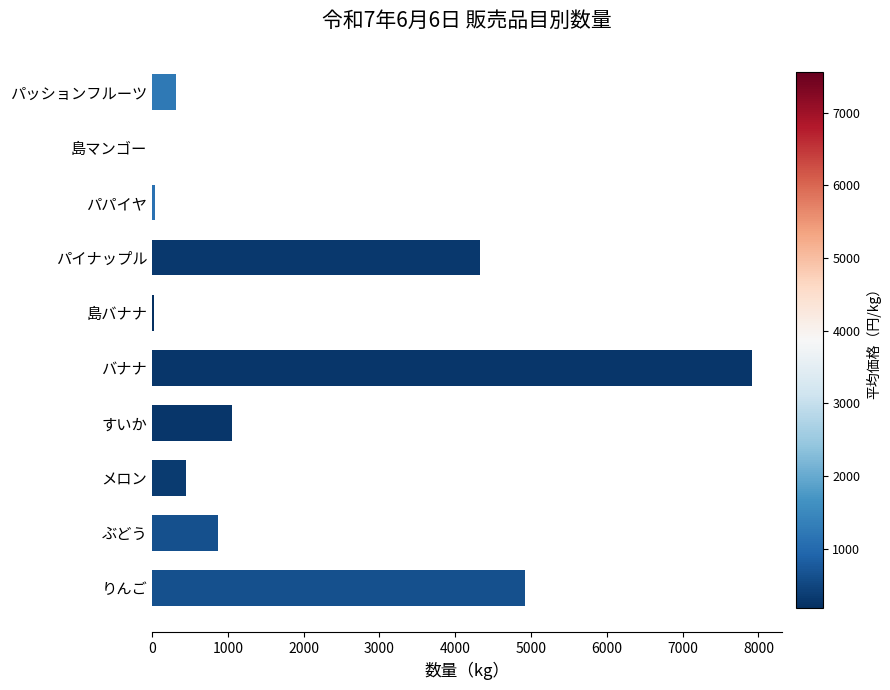

What is the sum of all values?

19923